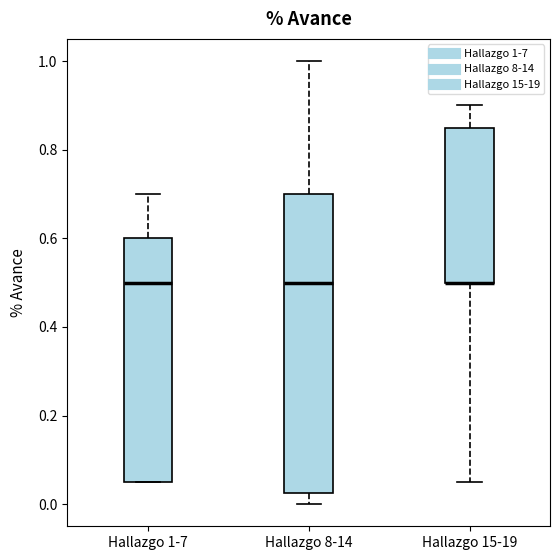

Reading left to right, transcribe this box plot: for each box, give where its median line is, the range the box spans, and where its two whiskers end, as read against the y-axis. The values are not printed on the chart, so give them approximately, as read against the axis.

Hallazgo 1-7: median 0.50, box 0.06 to 0.60, whiskers 0.06 to 0.70
Hallazgo 8-14: median 0.50, box 0.02 to 0.70, whiskers 0.00 to 1.00
Hallazgo 15-19: median 0.50 (drawn on the box's lower edge), box 0.50 to 0.86, whiskers 0.06 to 0.90